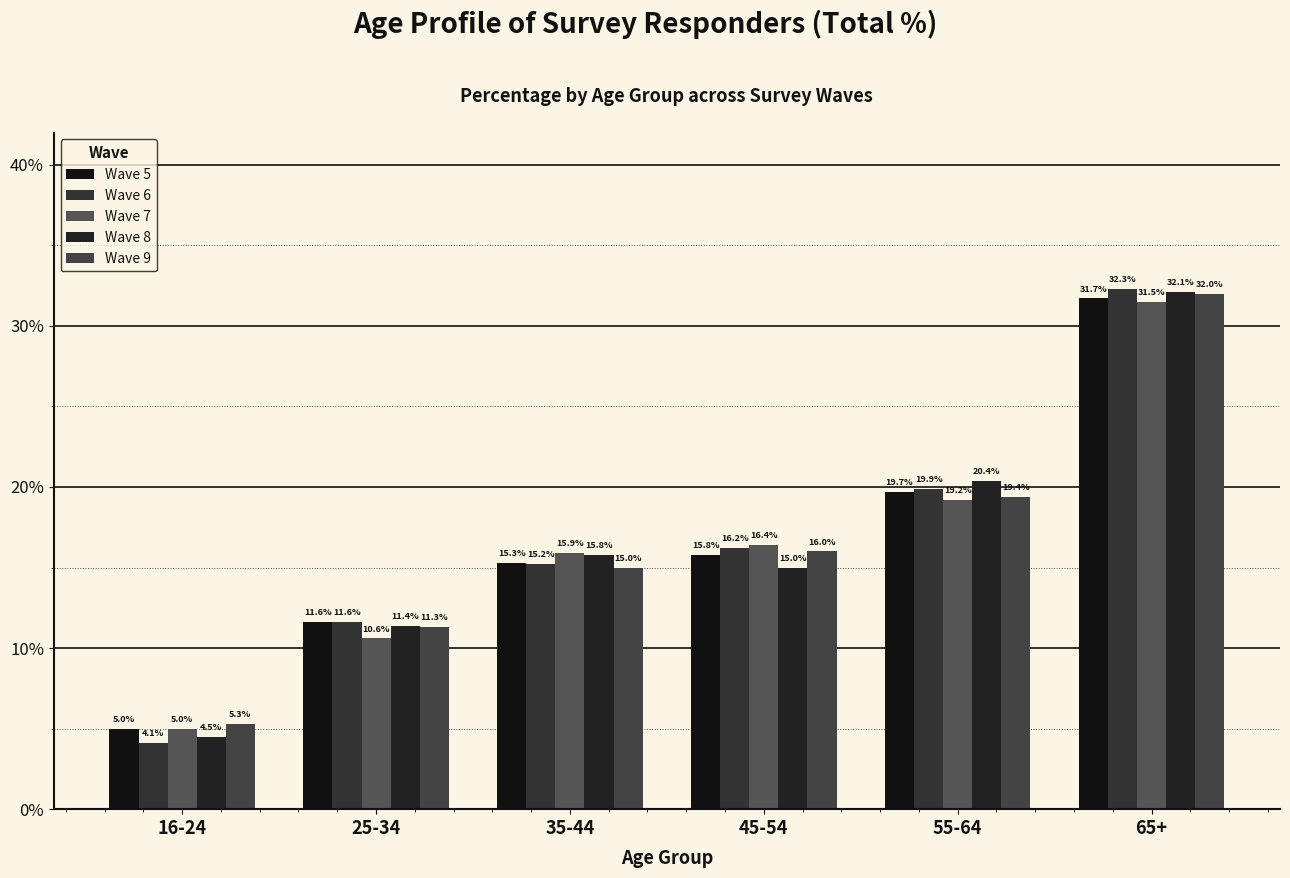

What is the greatest value displayed?

32.3